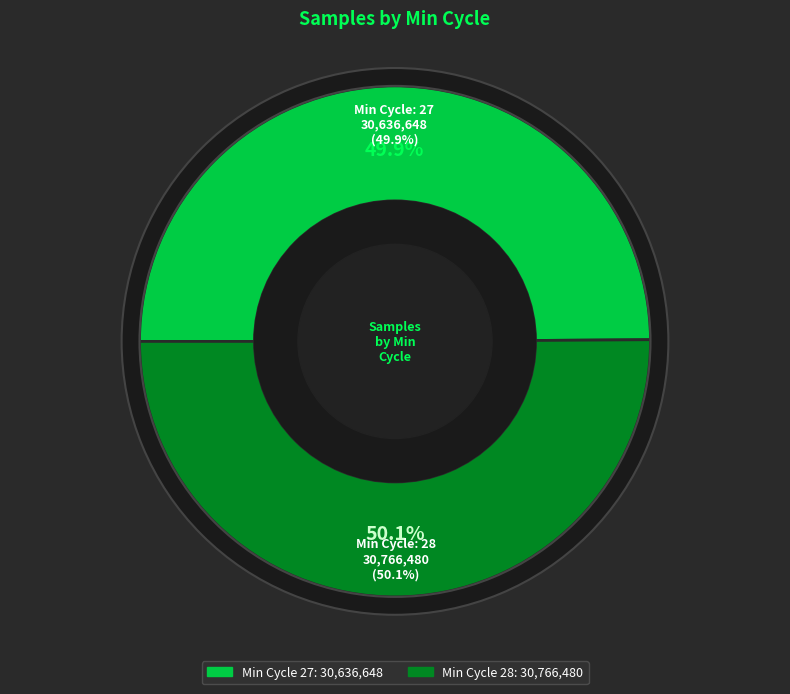

The 28 slice represents 1% of the pie. True or false?

False